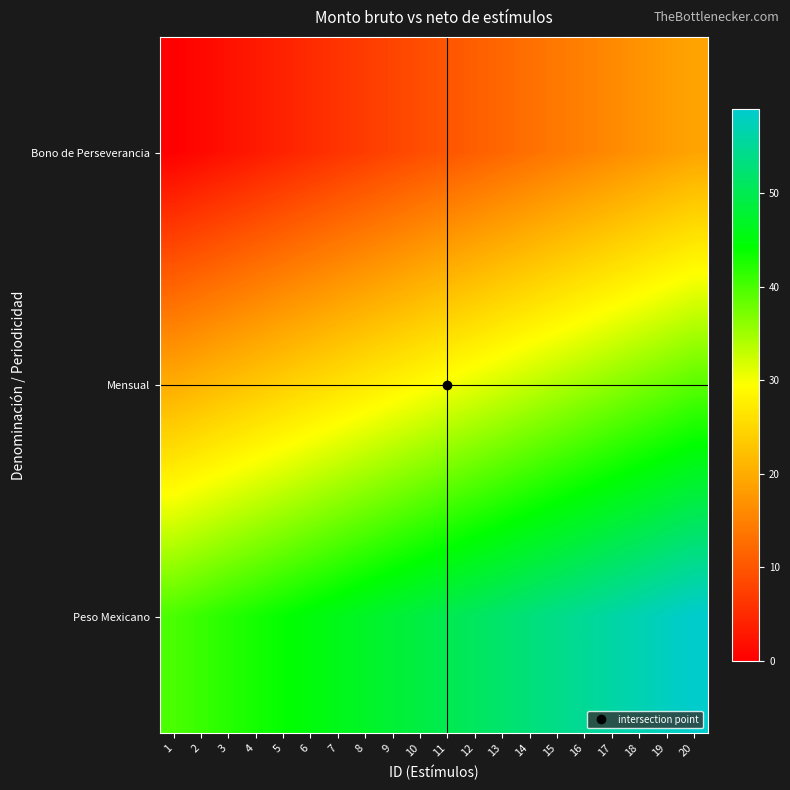

What is the difference between the highest and lowest values at 7?

40